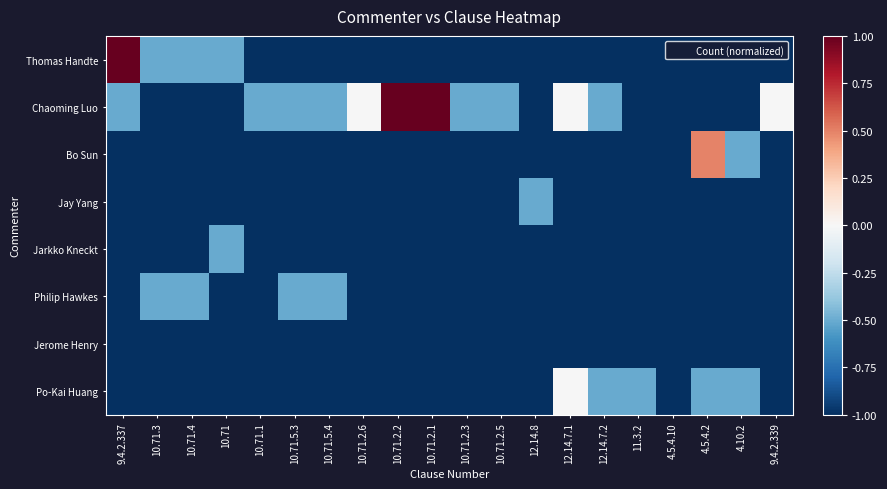

Which series has the largest total across all categories?

Chaoming Luo